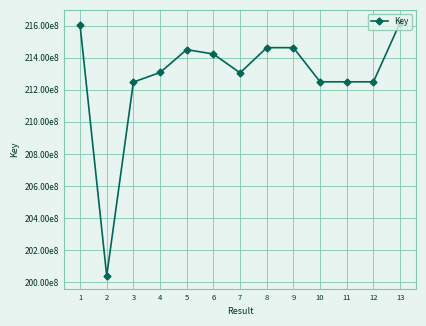

Is it true that the value at 4 is 361421085?

False